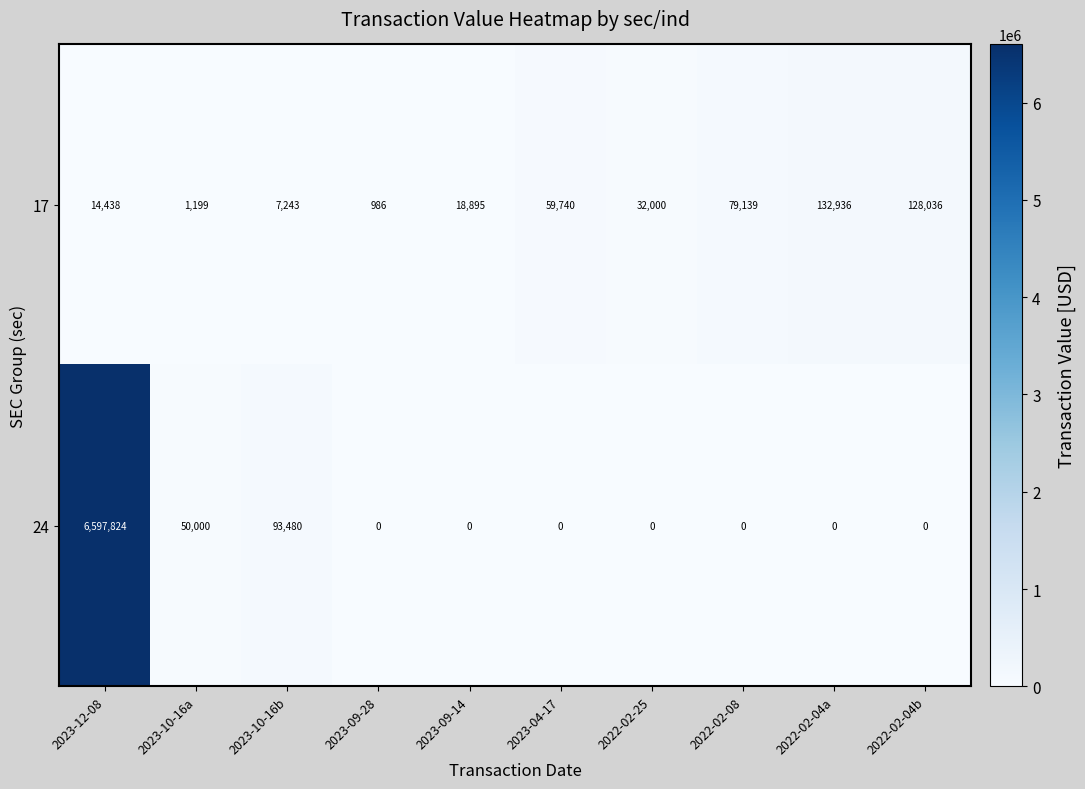

The value of 24 at 2022-02-08 is -2504013. True or false?

False